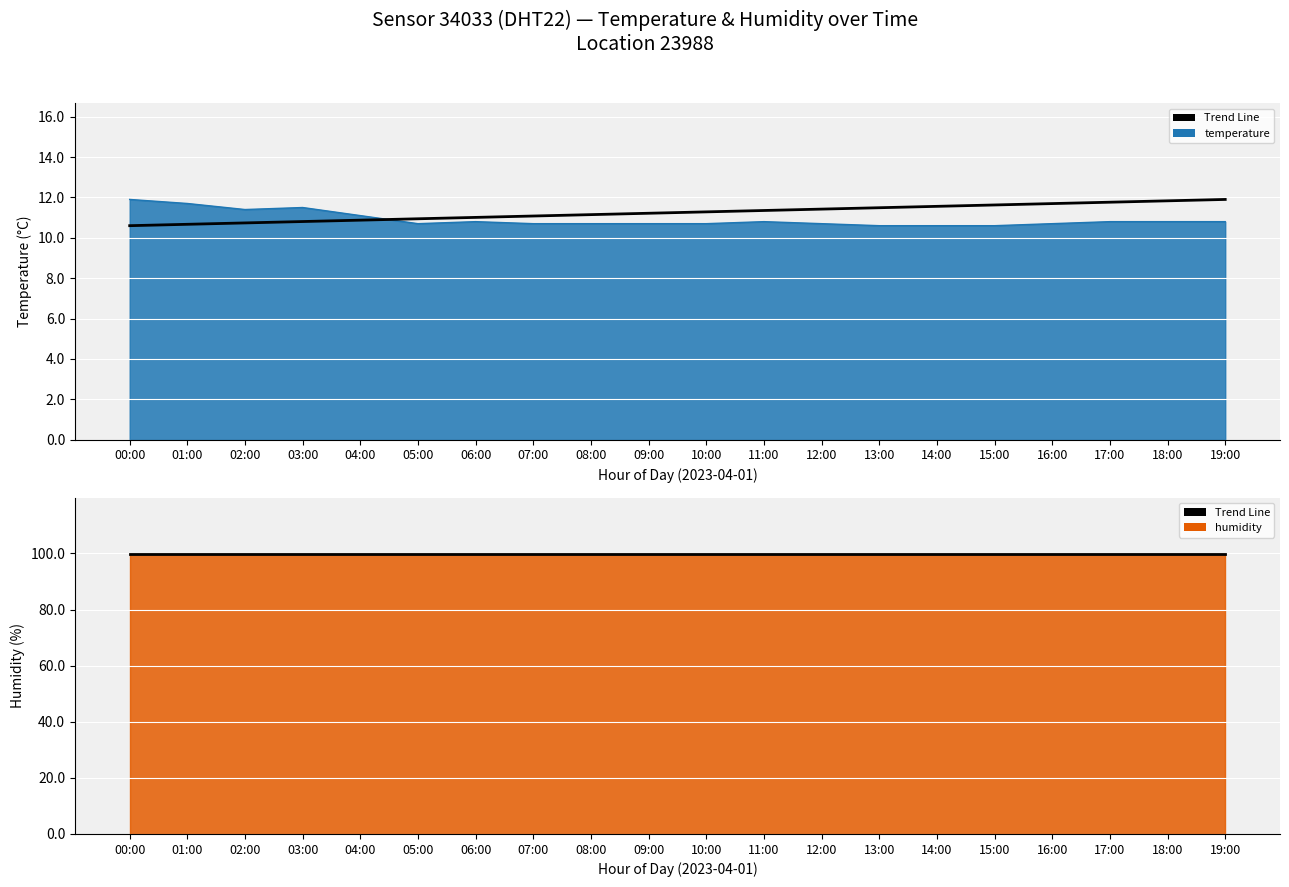

Which label corresponds to the largest value in the chart?

00:00